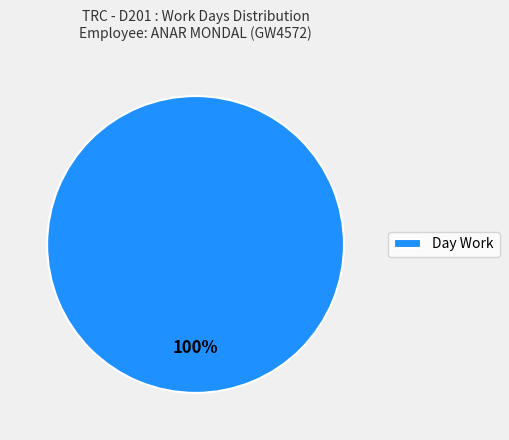

Is it true that Day Work is 100% of the pie?

True